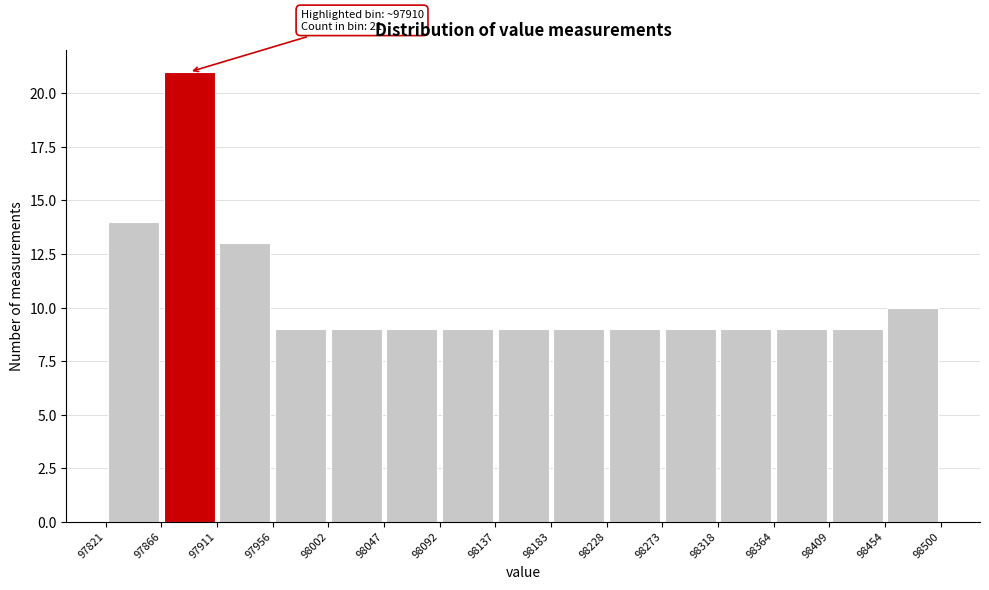

Which range on the x-axis has the tallest bar?

97866 to 97911